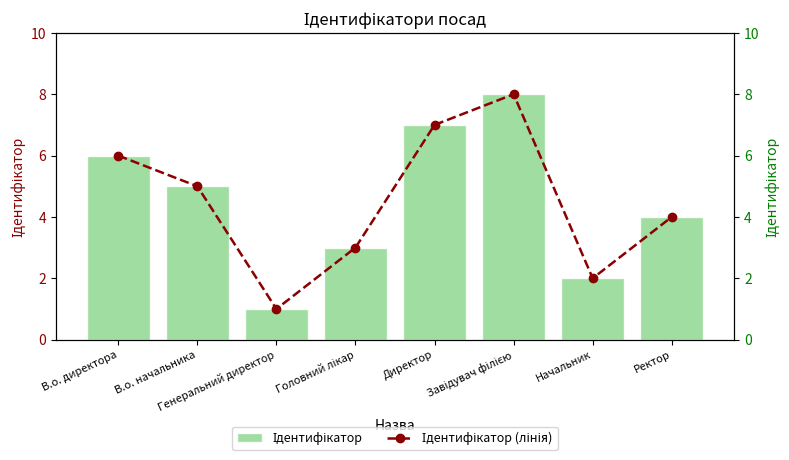

What is the sum of all Ідентифікатор values?

36